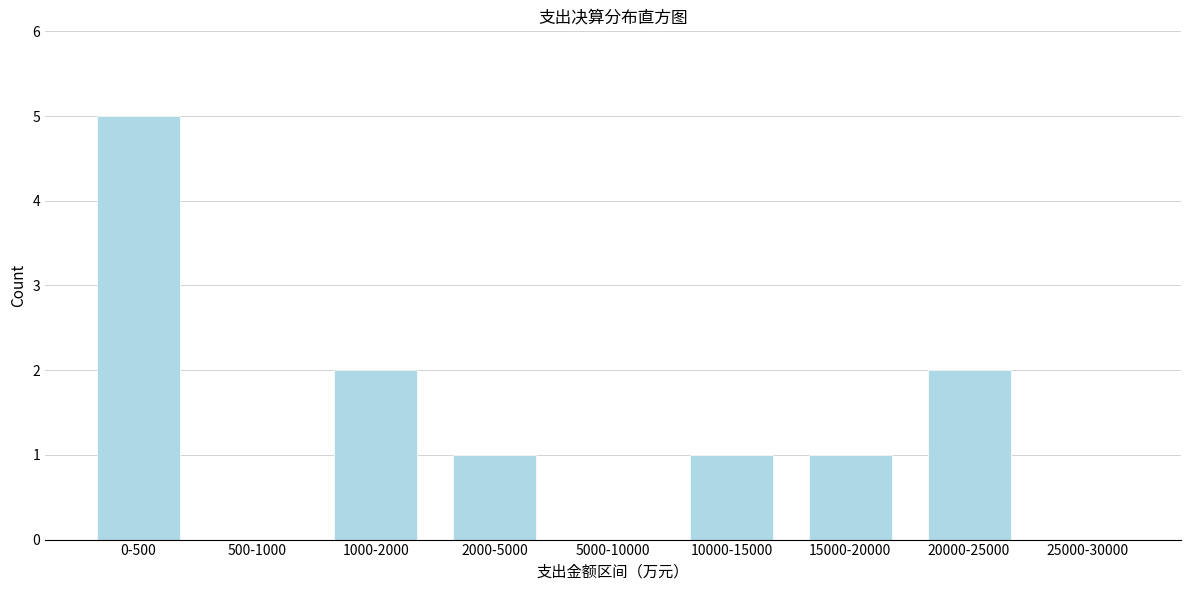

Reading left to right, what are all the values shown in this chart?

0-500=5	500-1000=0	1000-2000=2	2000-5000=1	5000-10000=0	10000-15000=1	15000-20000=1	20000-25000=2	25000-30000=0